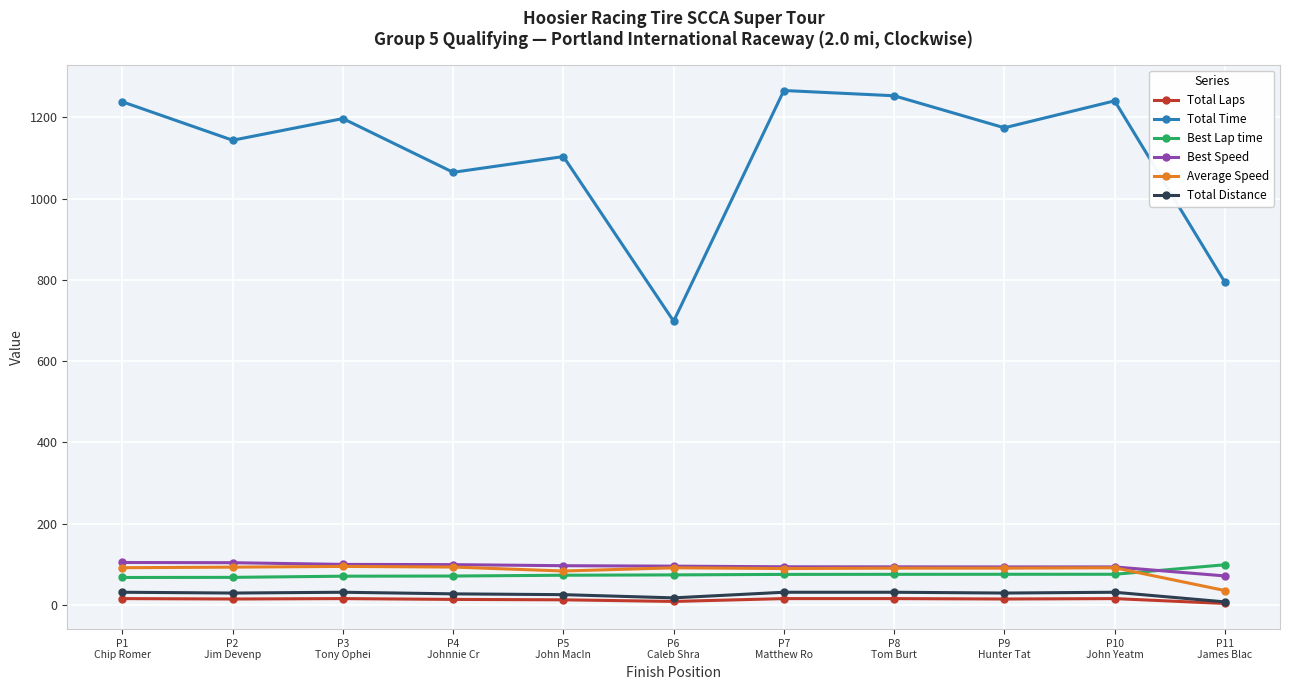

The value of Best Speed at P2
Jim Devenp is 180.3. True or false?

False